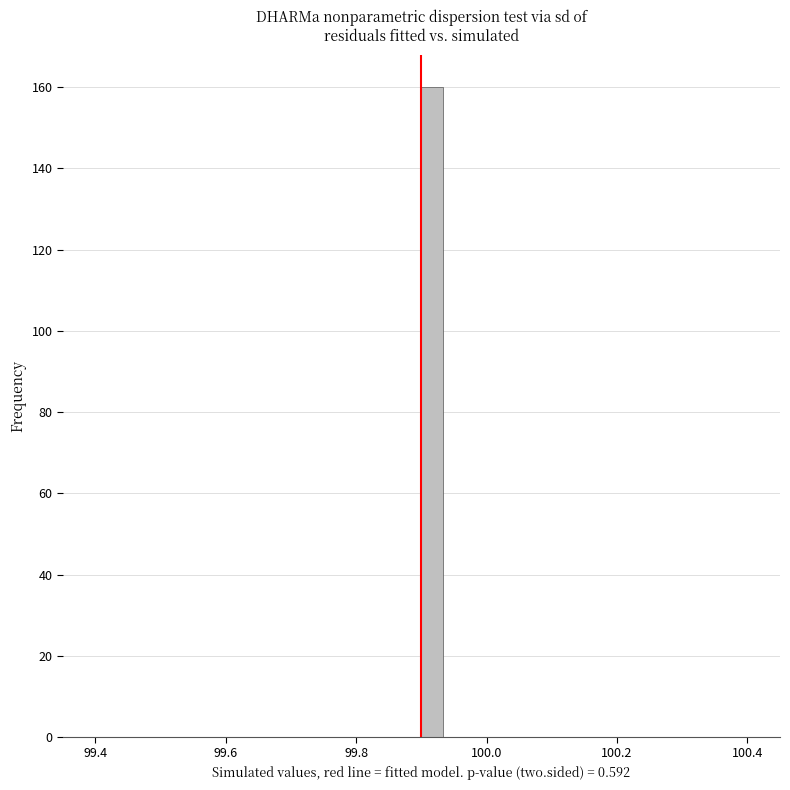

Around what value on the x-axis is the tallest bar? Give the approximate position of its centre, as read against the axis.

99.92